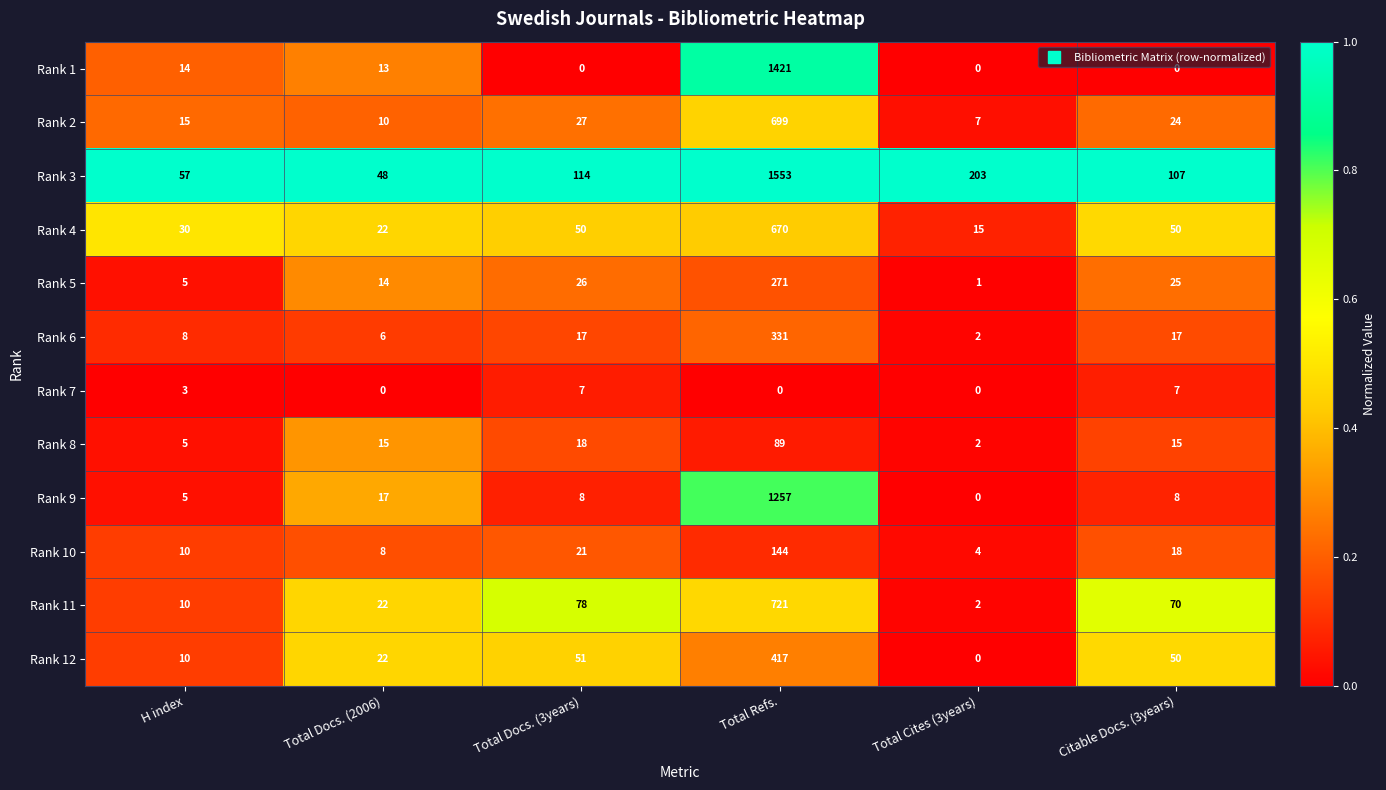

What is the sum of the Rank 6 values at Citable Docs. (3years) and Total Docs. (2006)?

23